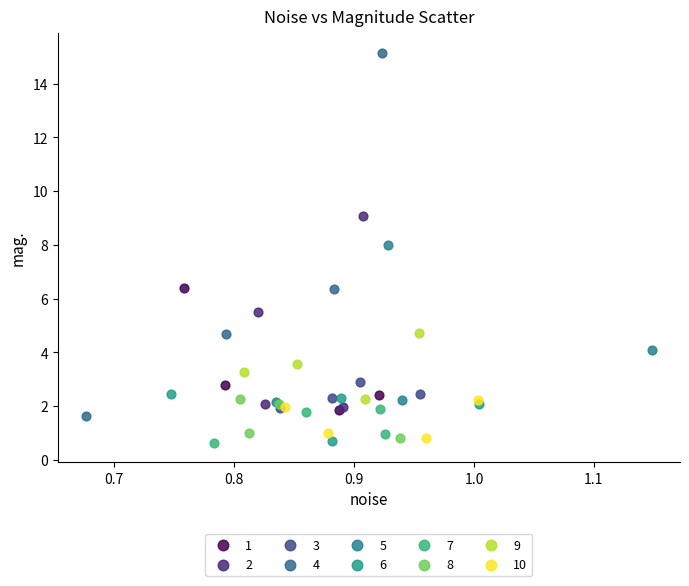

Which series has the widest spread of Y values?

4